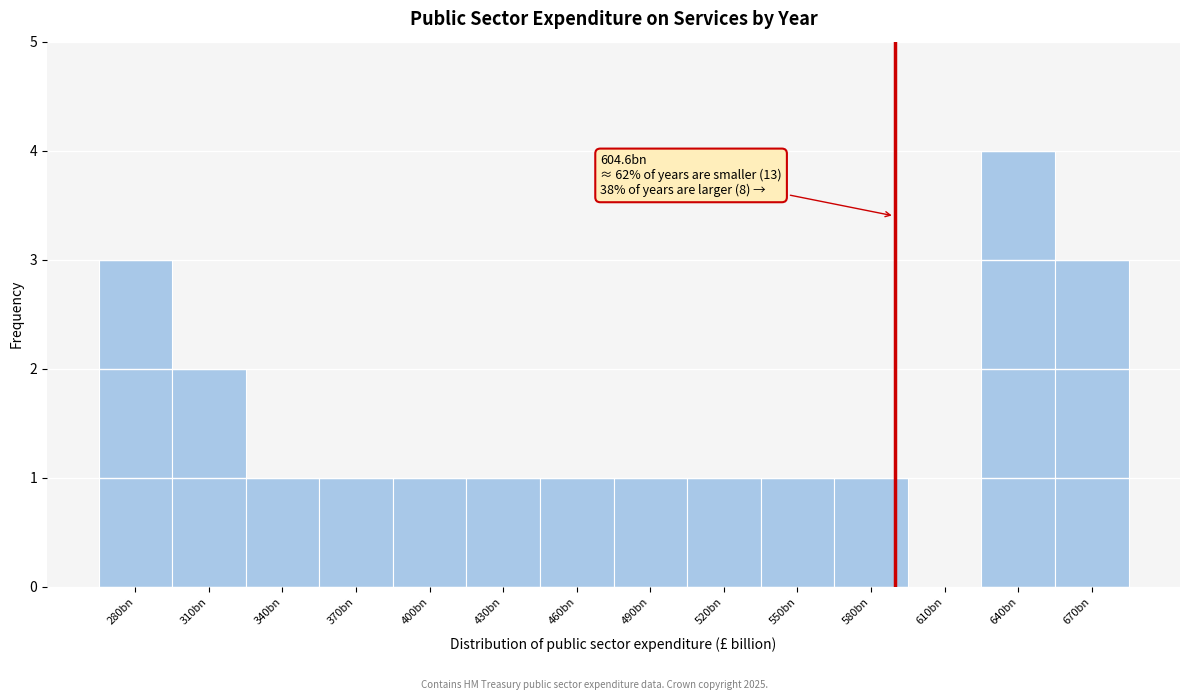

Reading right to left, what are all the values shown in this chart?

670bn=3	640bn=4	610bn=0	580bn=1	550bn=1	520bn=1	490bn=1	460bn=1	430bn=1	400bn=1	370bn=1	340bn=1	310bn=2	280bn=3